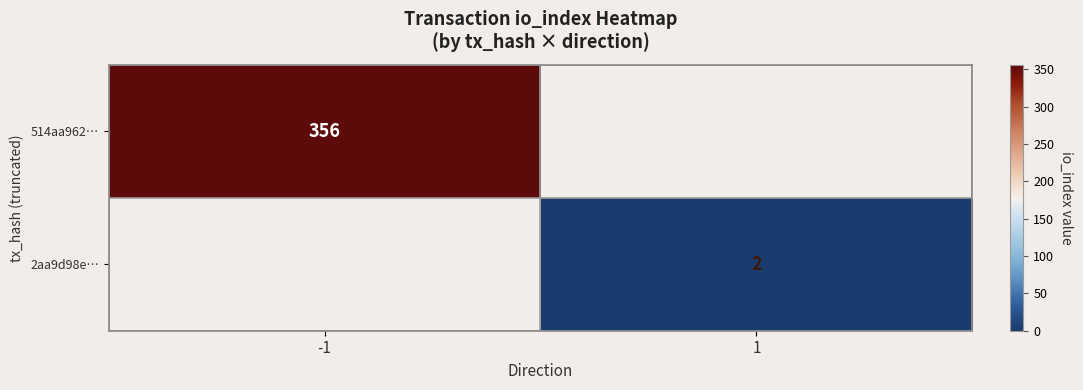

At how many categories does at least one series exceed 306?

1